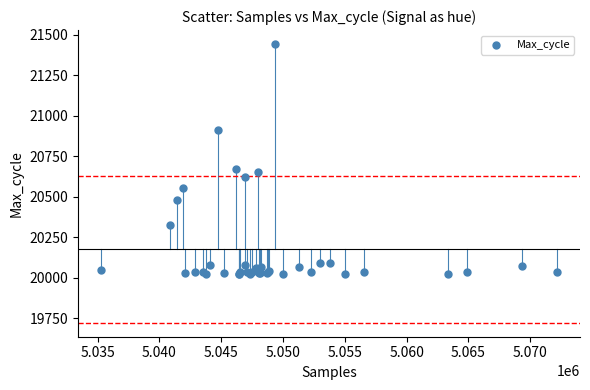

What Y value in the scatter plot is closest to 20731?

20673